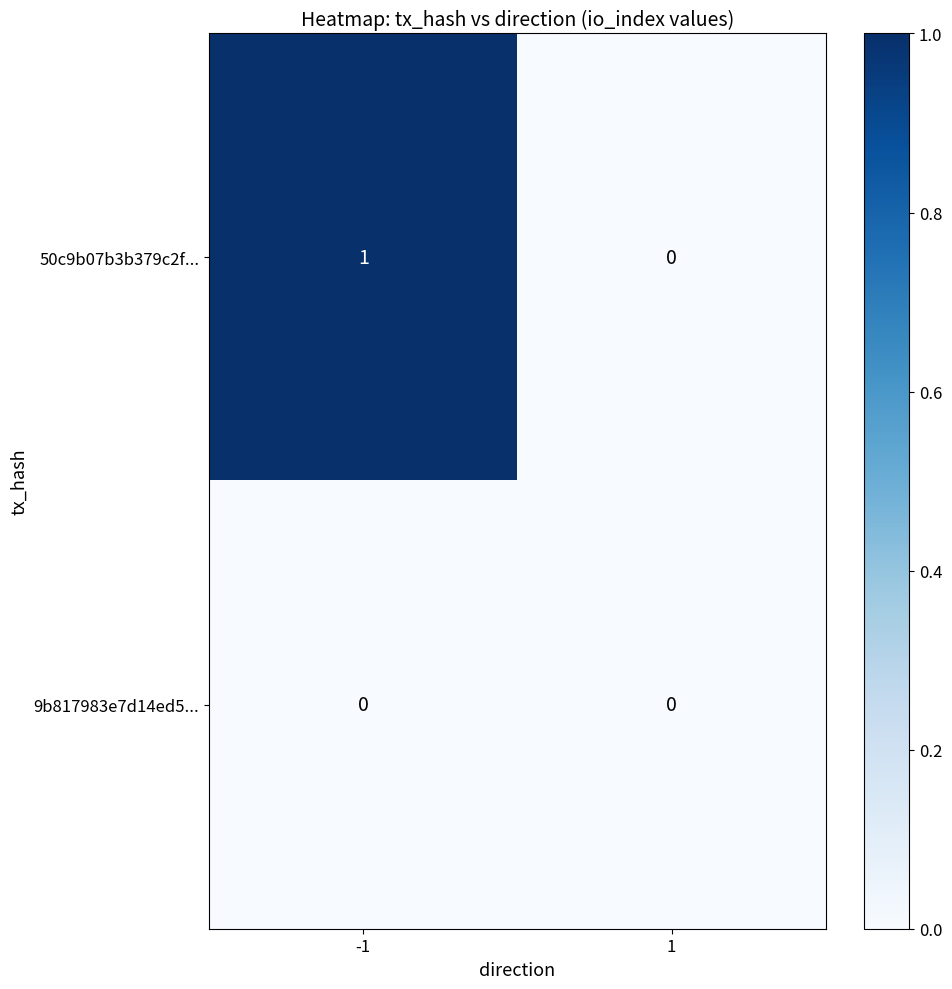

Which series has the largest range (max minus min)?

50c9b07b3b379c2f...